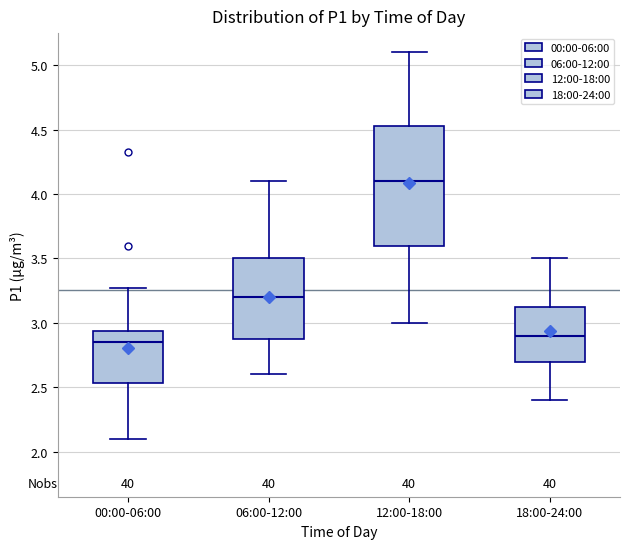

Reading left to right, transcribe this box plot: for each box, give where its median line is, the range the box spans, and where its two whiskers end, as read against the y-axis. The values are not printed on the chart, so give them approximately, as read against the axis.

00:00-06:00: median 2.85, box 2.55 to 2.95, whiskers 2.10 to 3.25
06:00-12:00: median 3.20, box 2.90 to 3.50, whiskers 2.60 to 4.10
12:00-18:00: median 4.10, box 3.60 to 4.55, whiskers 3.00 to 5.10
18:00-24:00: median 2.90, box 2.70 to 3.15, whiskers 2.40 to 3.50